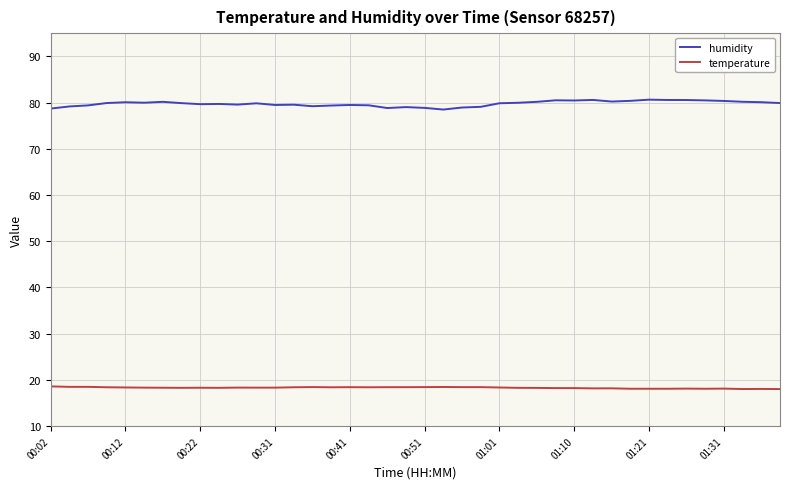

True or false: humidity and temperature intersect in this chart.

False